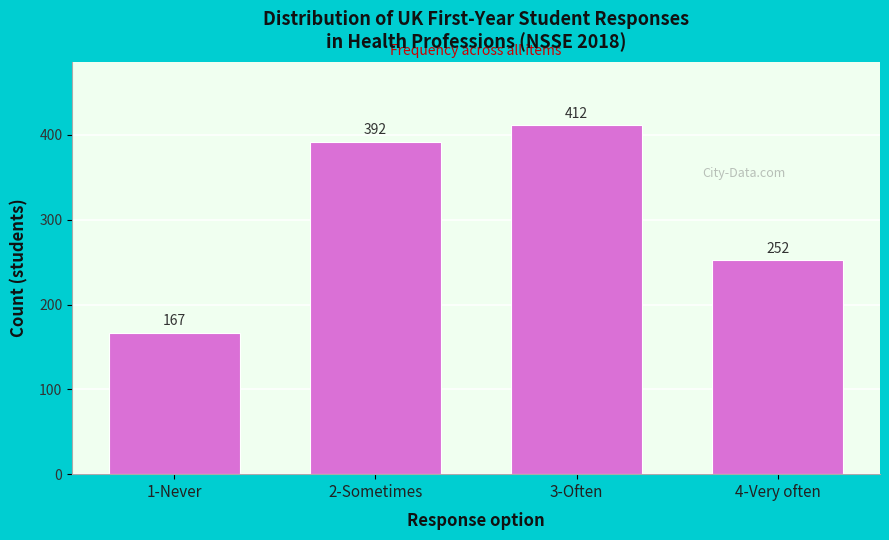

Reading left to right, transcribe all the data shown in this chart.

1-Never=167	2-Sometimes=392	3-Often=412	4-Very often=252